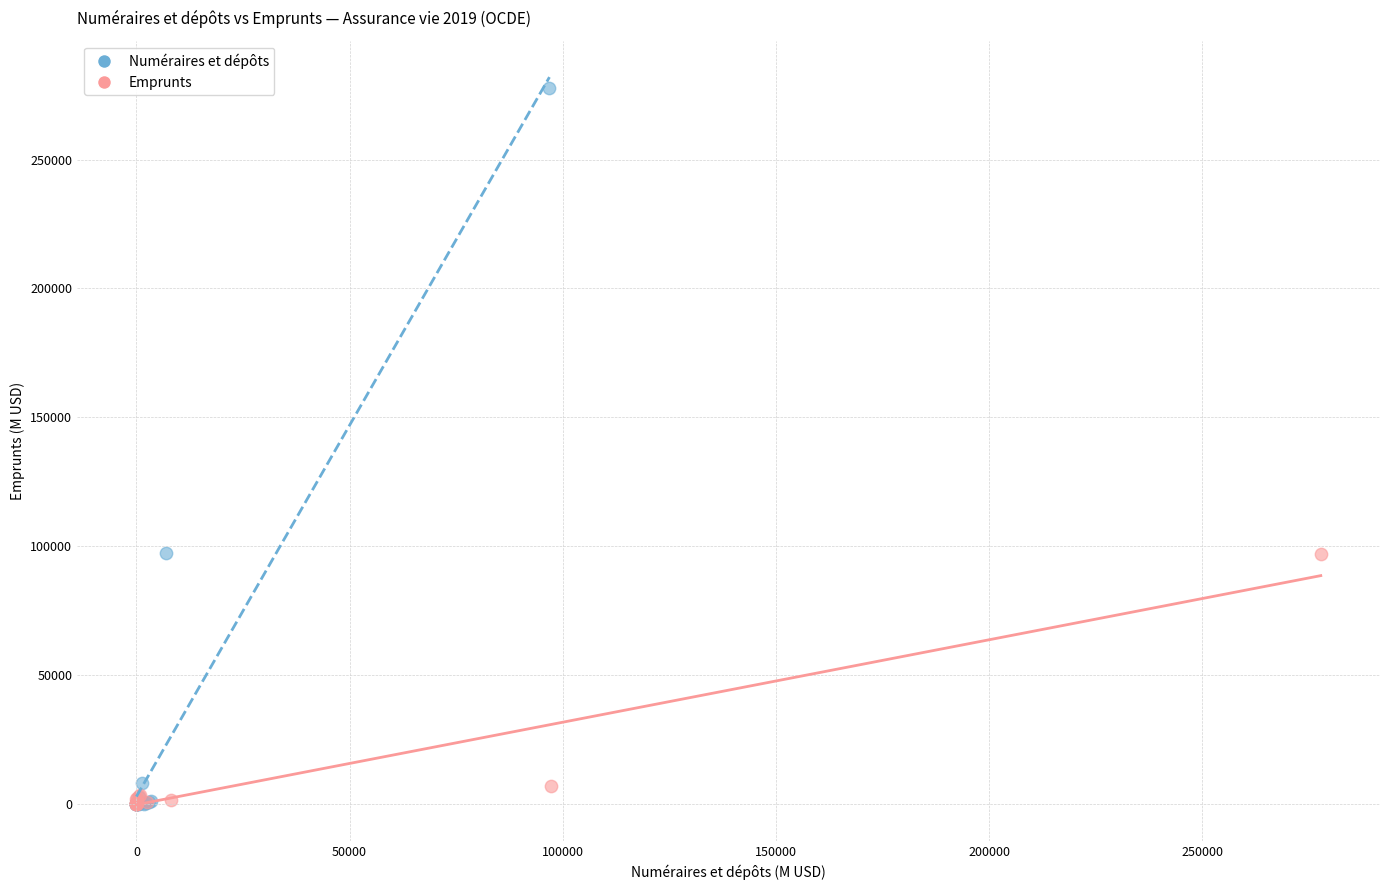

Which series reaches the maximum Y coordinate?

Numéraires et dépôts